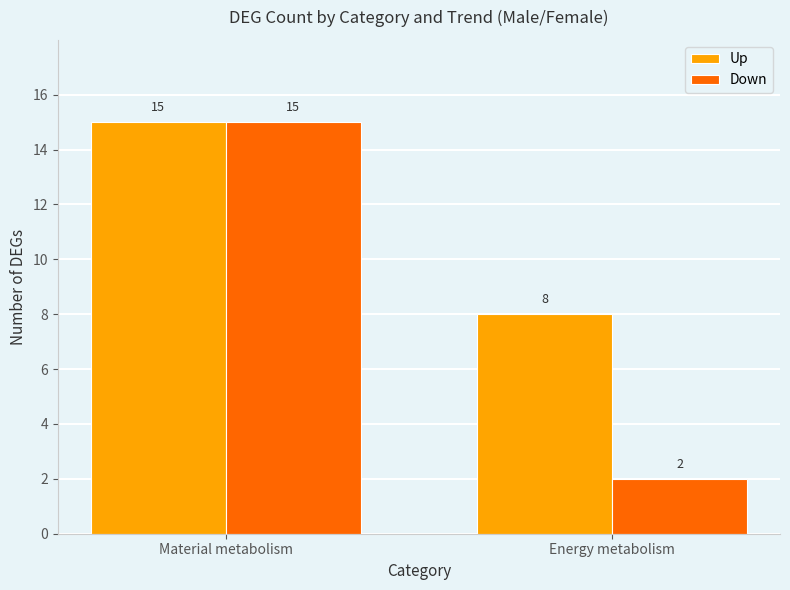

How many series are shown in this chart?

2